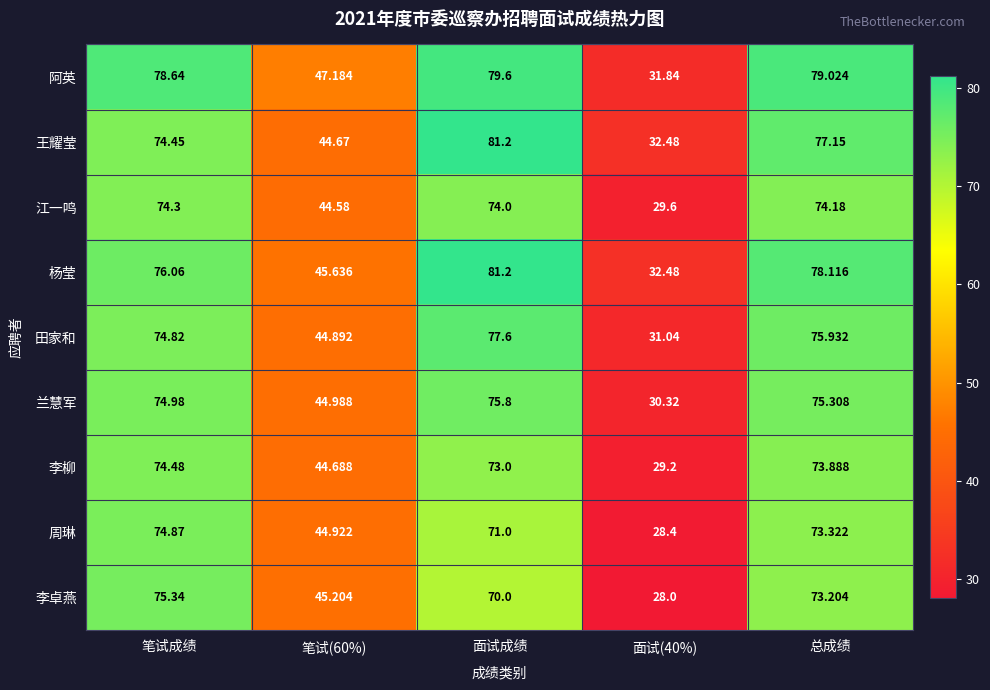

Which series changed the most between 面试成绩 and 总成绩?

王耀莹